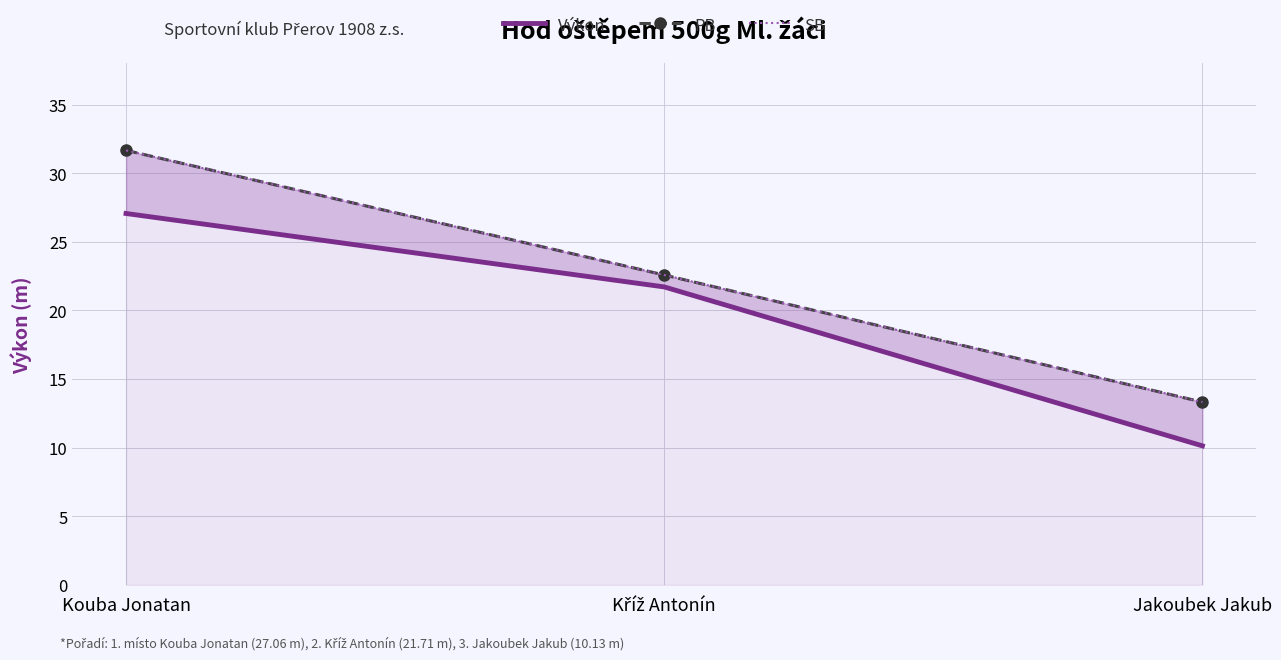

How many data points in Výkon are less than 21?

1